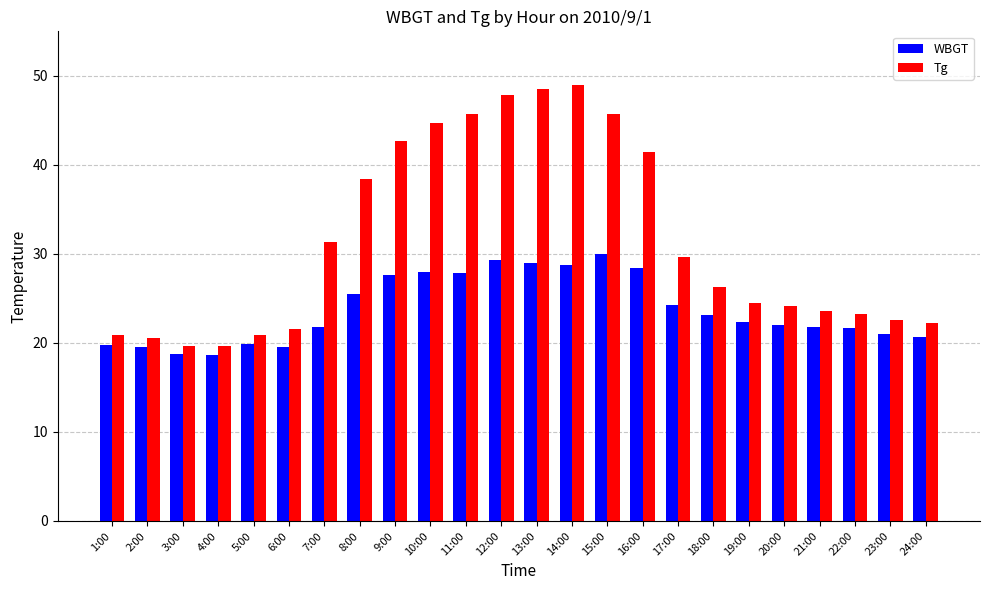

Is it true that WBGT equals 36.8 at 21:00?

False